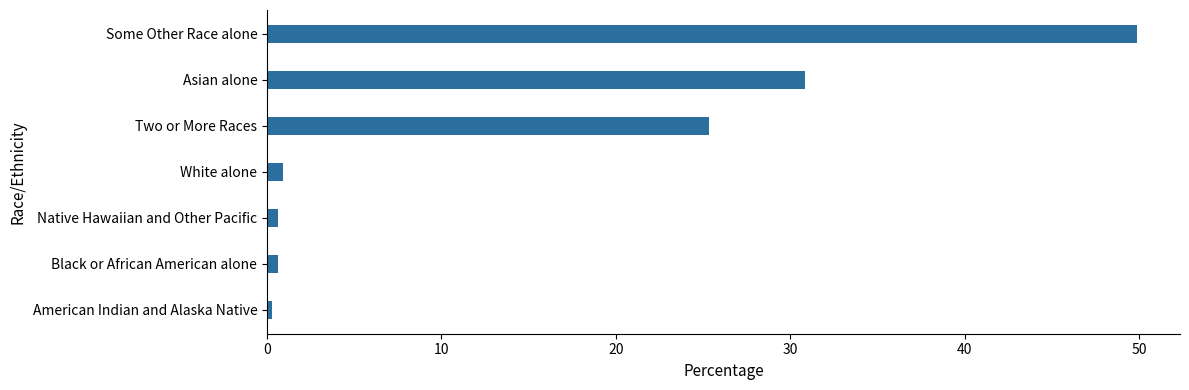

Is it true that the value at Two or More Races is 34.2?

False